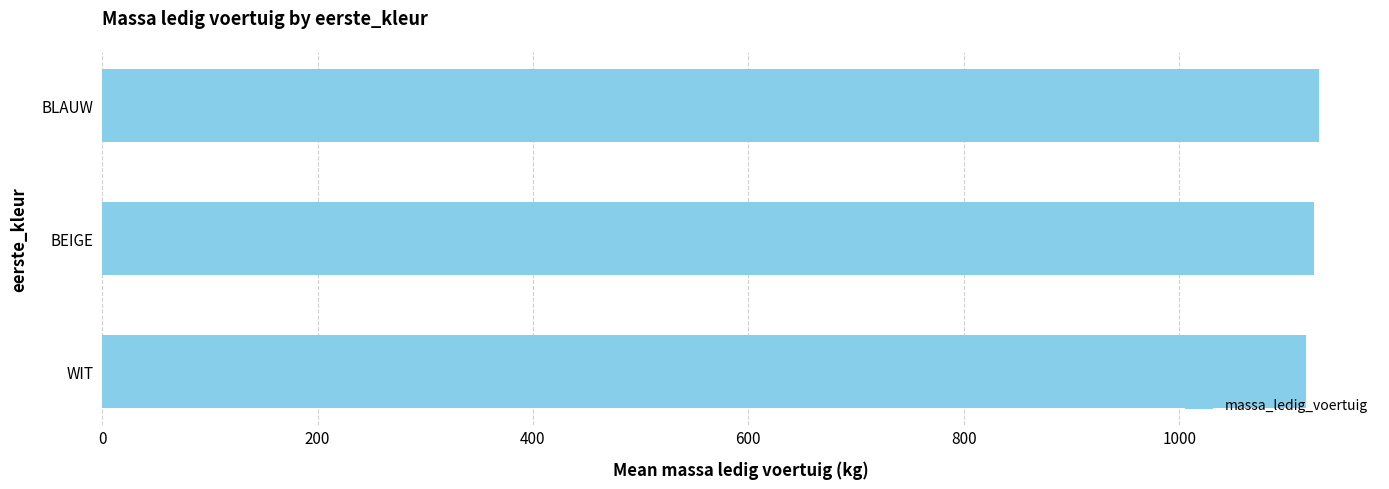

The value at BLAUW is 1130. True or false?

True